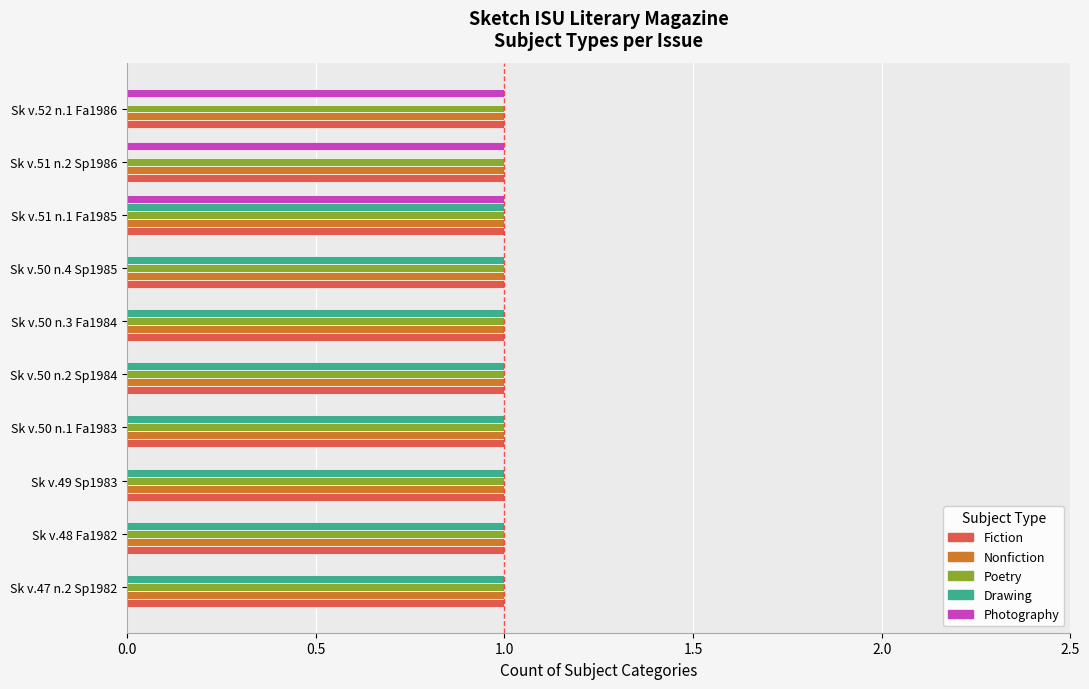

At which category is the sum across all series the highest?

Sk v.51 n.1 Fa1985